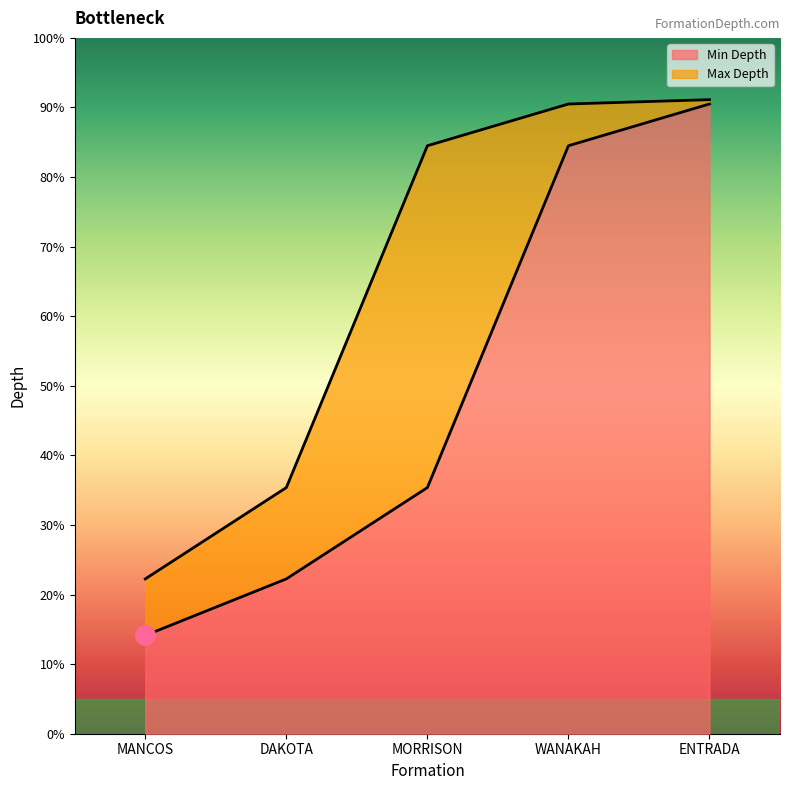

What position from the right is DAKOTA?

4